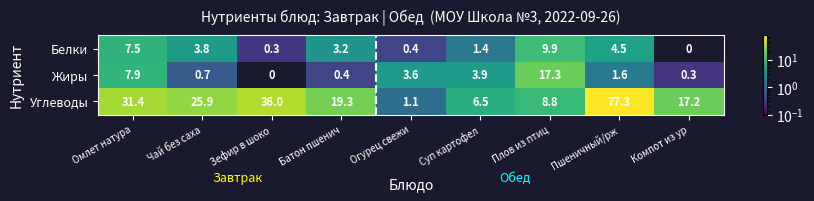

What is the sum of the Углеводы values at Омлет натура and Чай без саха?

57.3